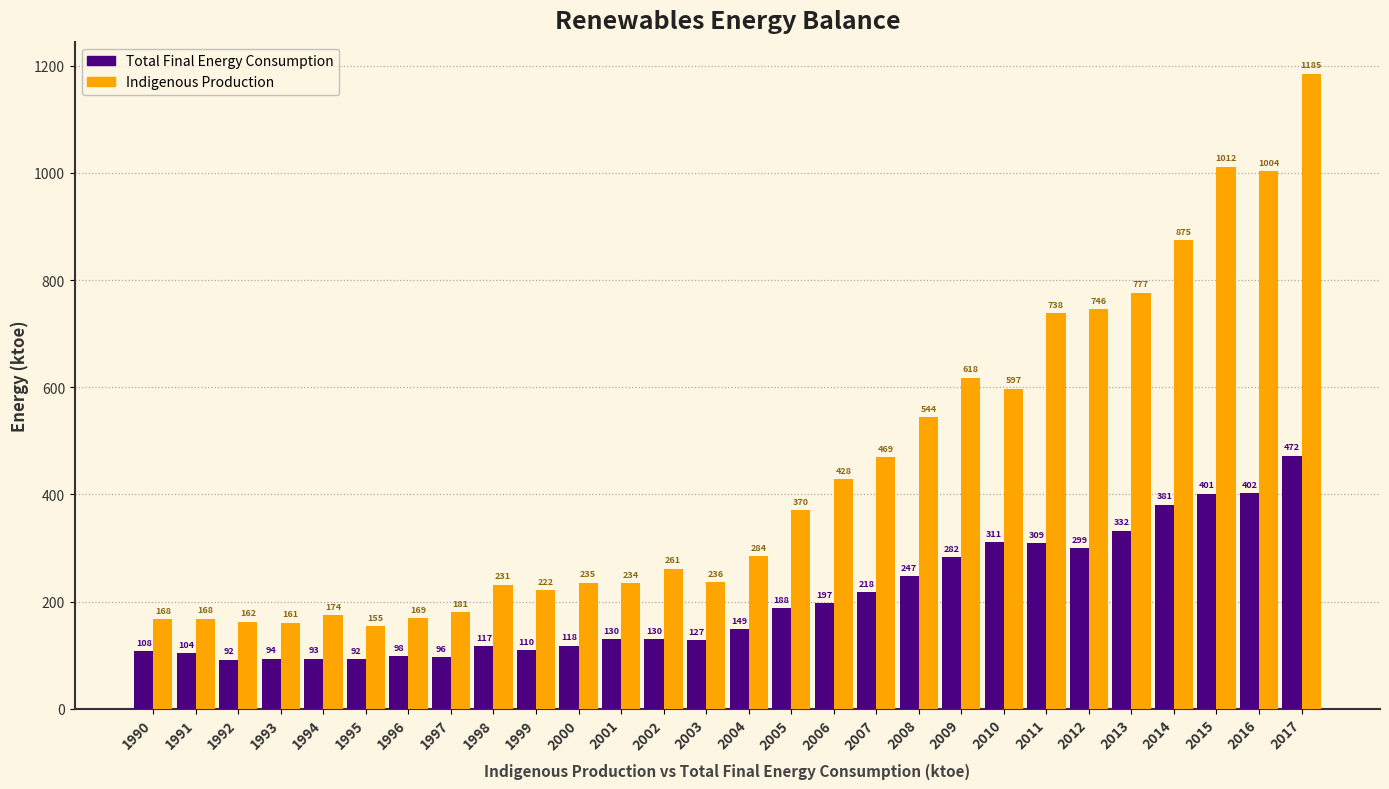

What is the approximate value of Total Final Energy Consumption at 2015?

401.2